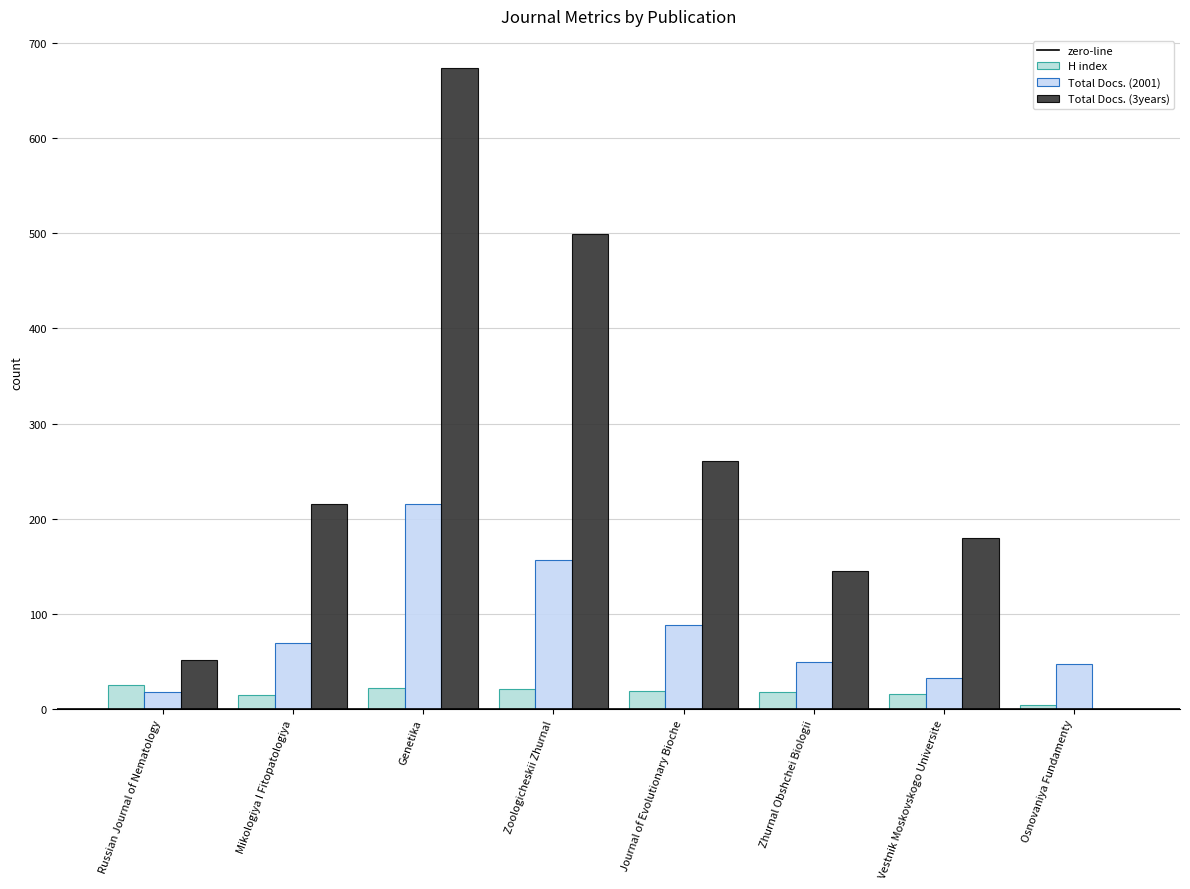

What is the spread (max minus min) of values at Genetika?

652